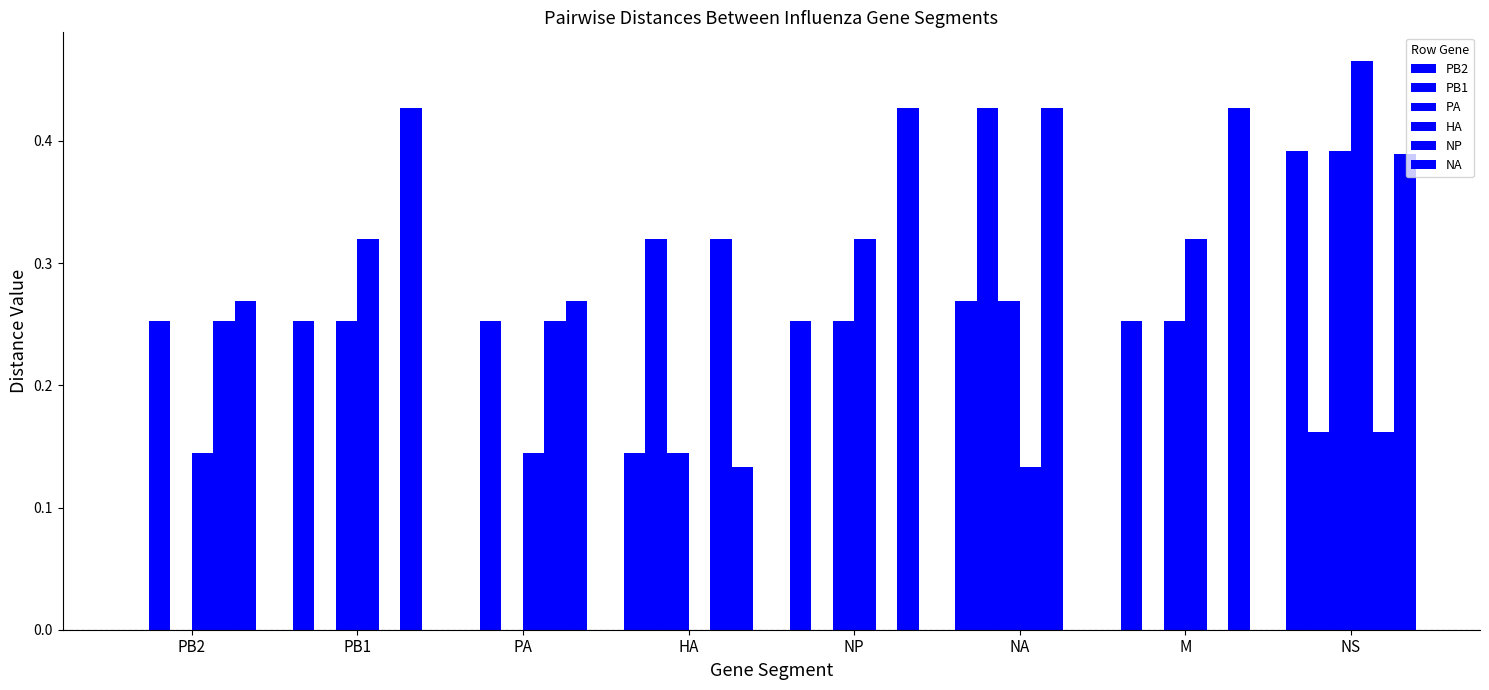

What is the average value of the NP series?

0.2